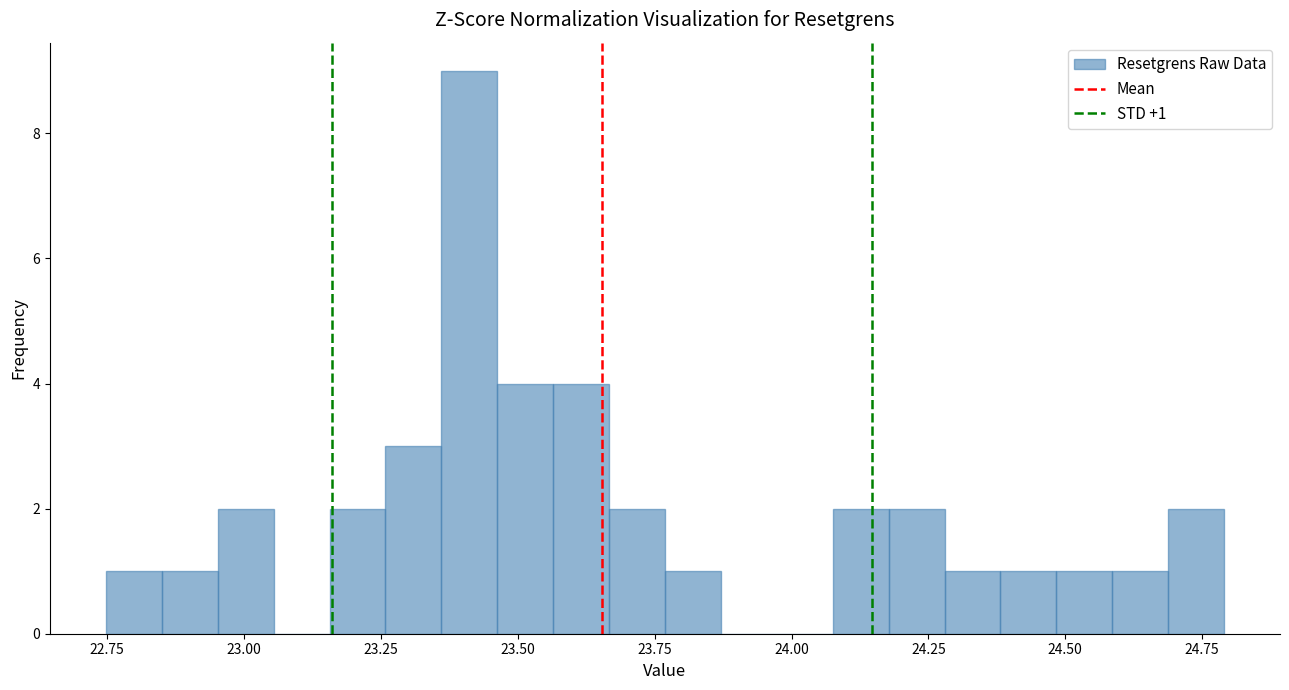

Read against the x-axis, roughly where is the centre of the tallest bar?

23.40